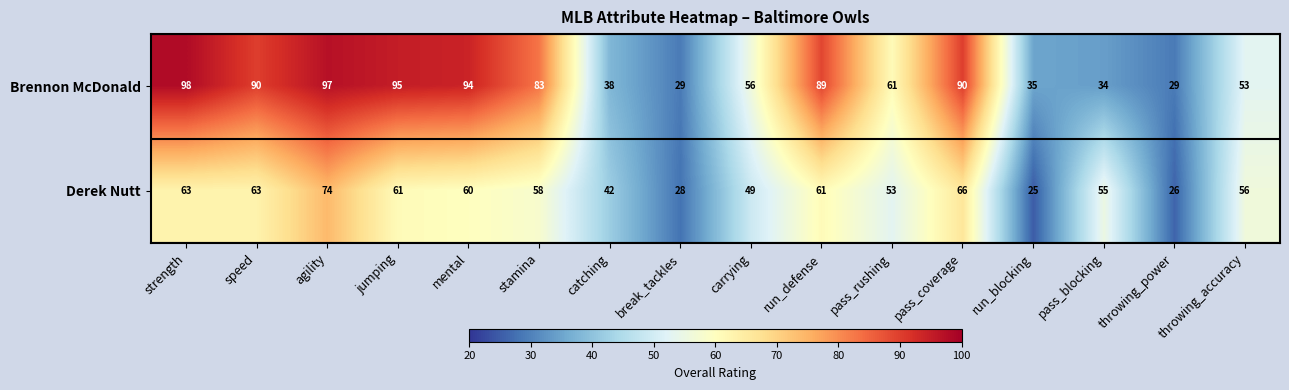

How many series are shown in this chart?

2